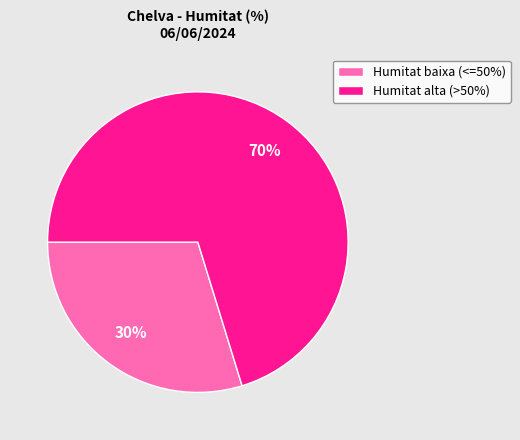

Do Humitat baixa (<=50%) and Humitat alta (>50%) together represent more than half of the pie?

Yes